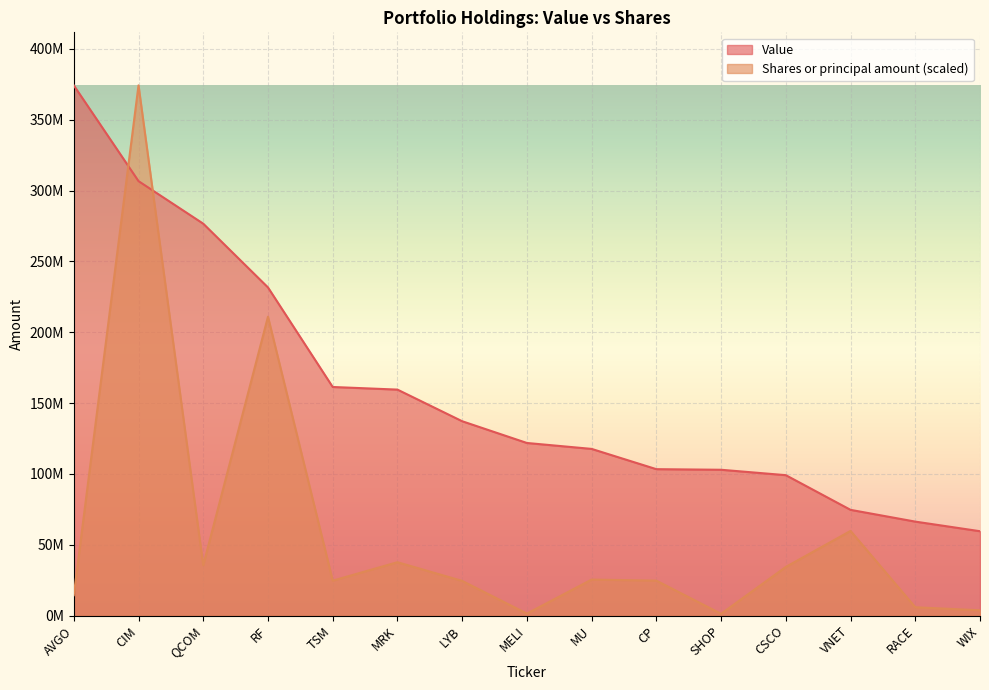

Read the Value value at QCOM.

276621000.0